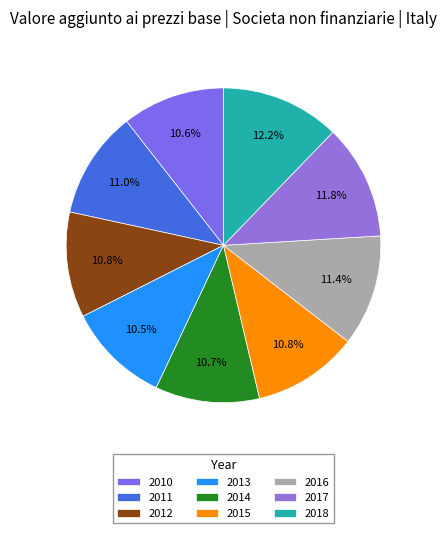

True or false: 2015 accounts for 1% of the total.

False